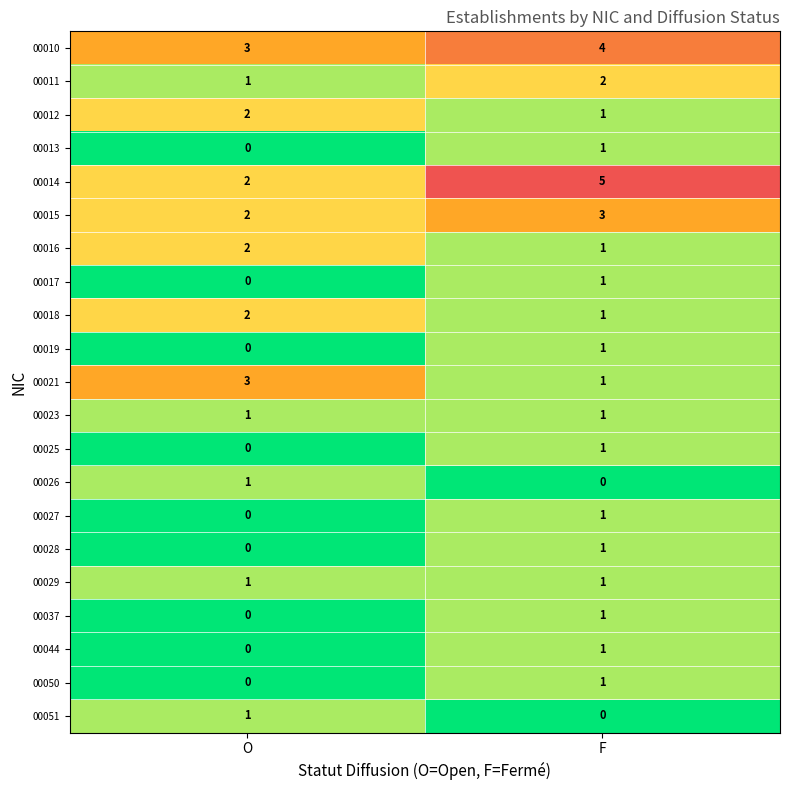

At which label does 00013 reach its minimum?

O